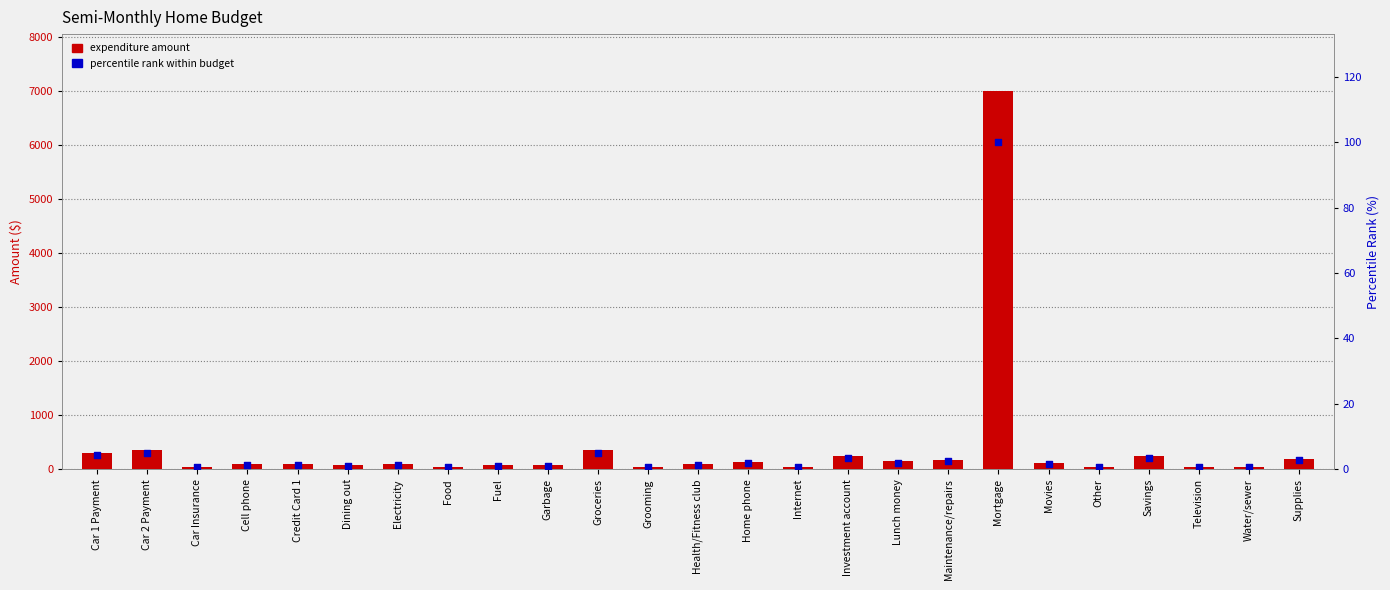

What are all the series names shown in the legend?

expenditure amount, percentile rank within budget